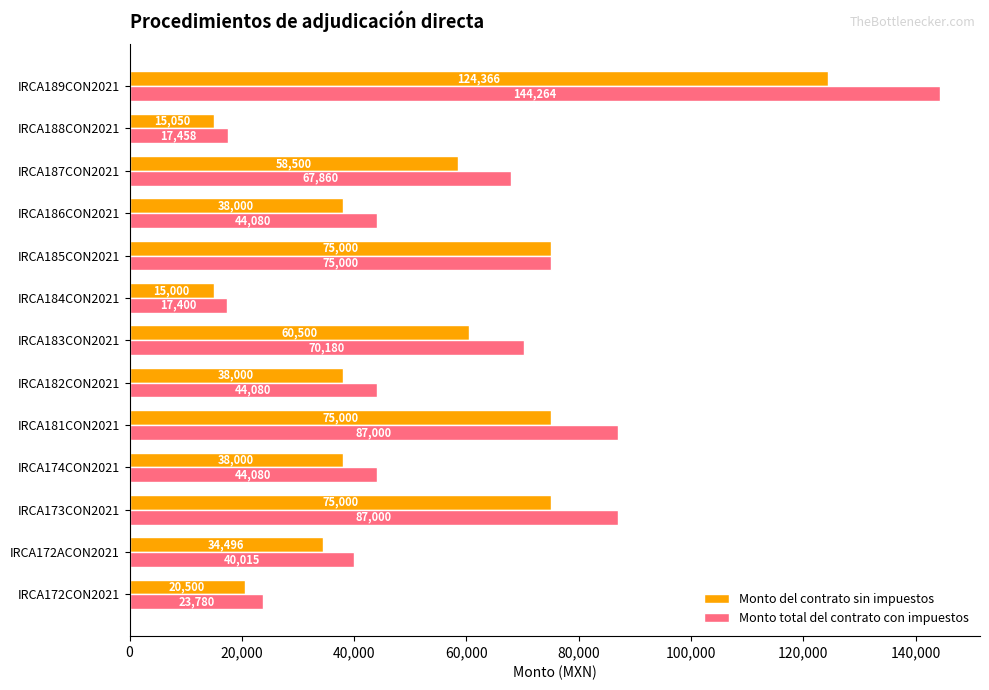

What is the minimum value for Monto total del contrato con impuestos?

17400